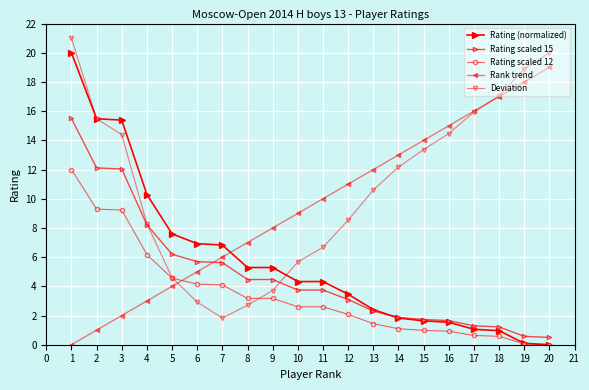

How many positive values does the Rank trend series have?

19